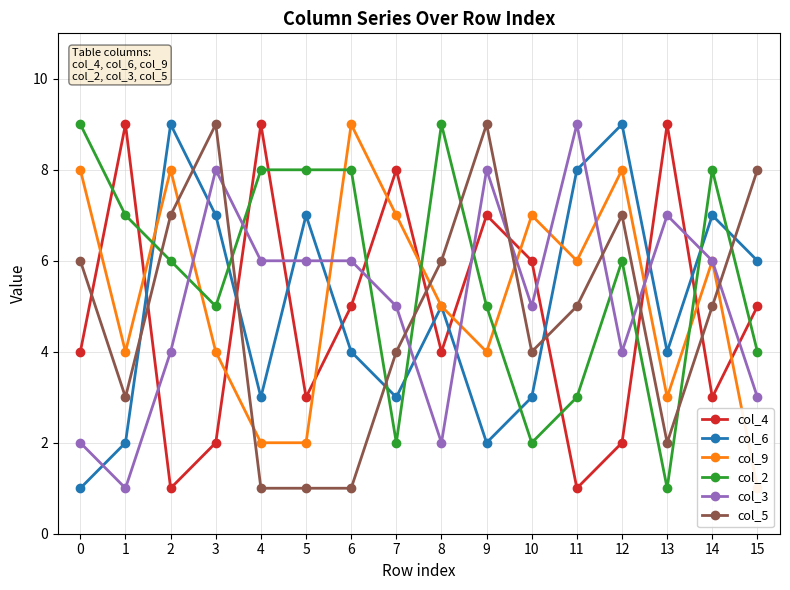

Is the value of col_5 at 0 greater than the value of col_9 at 2?

No